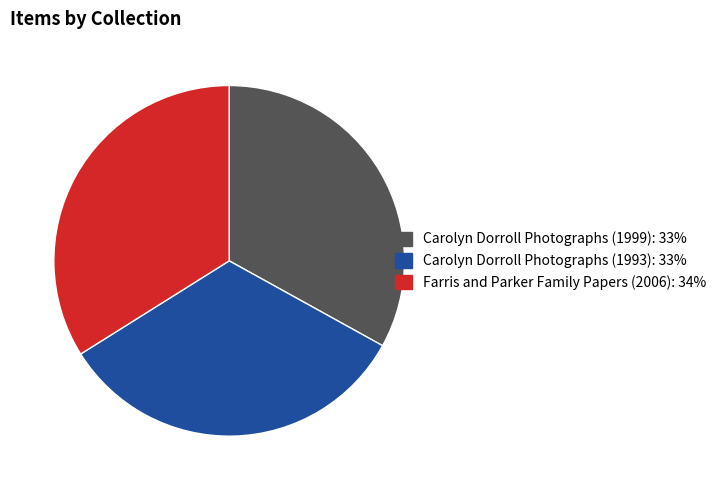

Which has a higher value, Carolyn Dorroll Photographs (1993) or Farris and Parker Family Papers (2006)?

Farris and Parker Family Papers (2006)